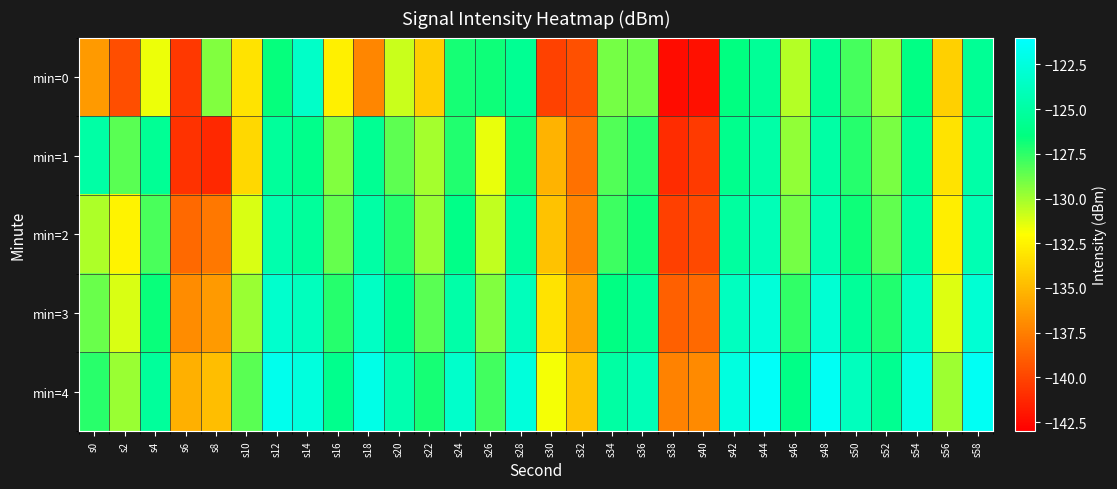

Reading left to right, list all the values displayed in this chart.

min=0: s0=-136.4	s2=-139.6	s4=-131.6	s6=-140.6	s8=-129.3	s10=-133.2	s12=-126.6	s14=-123.4	s16=-132.7	s18=-137.2	s20=-130.9	s22=-134.1	s24=-126.9	s26=-126.8	s28=-125.7	s30=-140.1	s32=-139.5	s34=-129.0	s36=-128.9	s38=-142.5	s40=-142.2	s42=-126.5	s44=-125.5	s46=-130.4	s48=-125.6	s50=-128.0	s52=-129.9	s54=-126.3	s56=-134.1	s58=-125.6
min=1: s0=-124.9	s2=-128.4	s4=-125.6	s6=-140.8	s8=-141.2	s10=-133.7	s12=-125.3	s14=-126.0	s16=-129.3	s18=-125.7	s20=-128.5	s22=-130.1	s24=-127.2	s26=-131.5	s28=-126.8	s30=-135.2	s32=-138.1	s34=-128.3	s36=-127.4	s38=-141.1	s40=-140.5	s42=-125.9	s44=-124.8	s46=-129.6	s48=-124.9	s50=-127.3	s52=-129.1	s54=-125.5	s56=-133.2	s58=-124.8
min=2: s0=-130.2	s2=-132.5	s4=-128.1	s6=-138.4	s8=-137.8	s10=-131.2	s12=-124.6	s14=-125.3	s16=-128.7	s18=-124.9	s20=-127.3	s22=-129.8	s24=-126.1	s26=-130.7	s28=-125.4	s30=-134.6	s32=-137.3	s34=-127.8	s36=-126.9	s38=-140.2	s40=-139.8	s42=-125.2	s44=-124.1	s46=-129.0	s48=-124.4	s50=-126.8	s52=-128.6	s54=-125.0	s56=-132.7	s58=-124.3
min=3: s0=-128.8	s2=-131.2	s4=-126.7	s6=-136.9	s8=-136.3	s10=-129.8	s12=-123.2	s14=-123.9	s16=-127.3	s18=-123.5	s20=-125.9	s22=-128.4	s24=-124.7	s26=-129.3	s28=-124.0	s30=-133.2	s32=-135.9	s34=-126.4	s36=-125.5	s38=-138.8	s40=-138.4	s42=-123.8	s44=-122.7	s46=-127.6	s48=-122.9	s50=-125.4	s52=-127.2	s54=-123.6	s56=-131.3	s58=-122.9
min=4: s0=-127.4	s2=-129.8	s4=-125.3	s6=-135.4	s8=-134.8	s10=-128.4	s12=-121.8	s14=-122.5	s16=-125.9	s18=-122.1	s20=-124.5	s22=-127.0	s24=-123.3	s26=-127.9	s28=-122.6	s30=-131.8	s32=-134.5	s34=-125.0	s36=-124.1	s38=-137.4	s40=-137.0	s42=-122.4	s44=-121.3	s46=-126.2	s48=-121.5	s50=-123.9	s52=-125.8	s54=-122.2	s56=-129.9	s58=-121.5